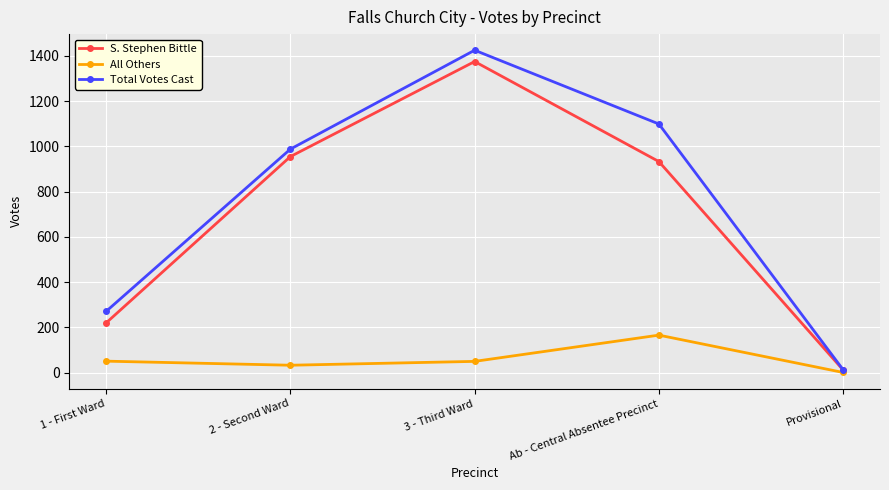

How many distinct data groups are displayed?

3